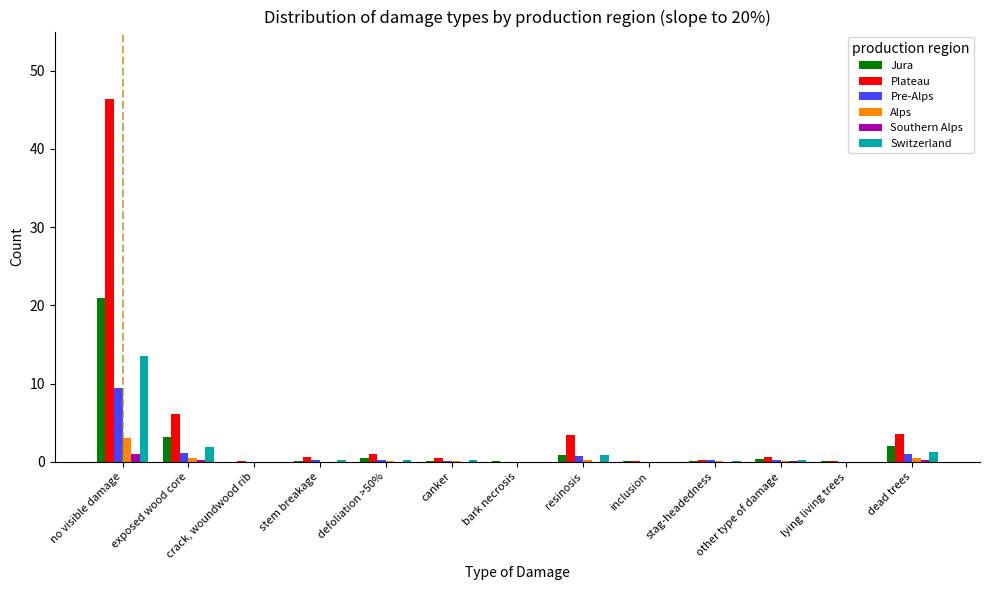

The value of Jura at stag-headedness is 0.1. True or false?

True